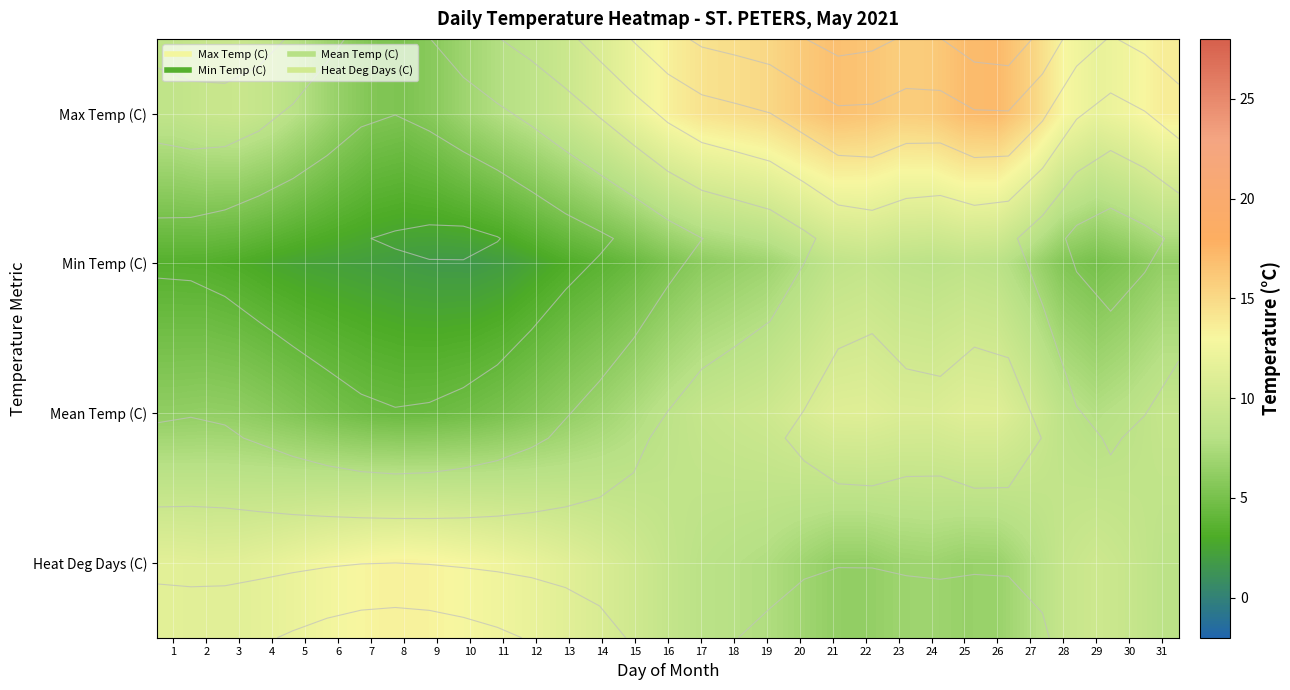

What is the difference between the highest and lowest values at 19?

8.3